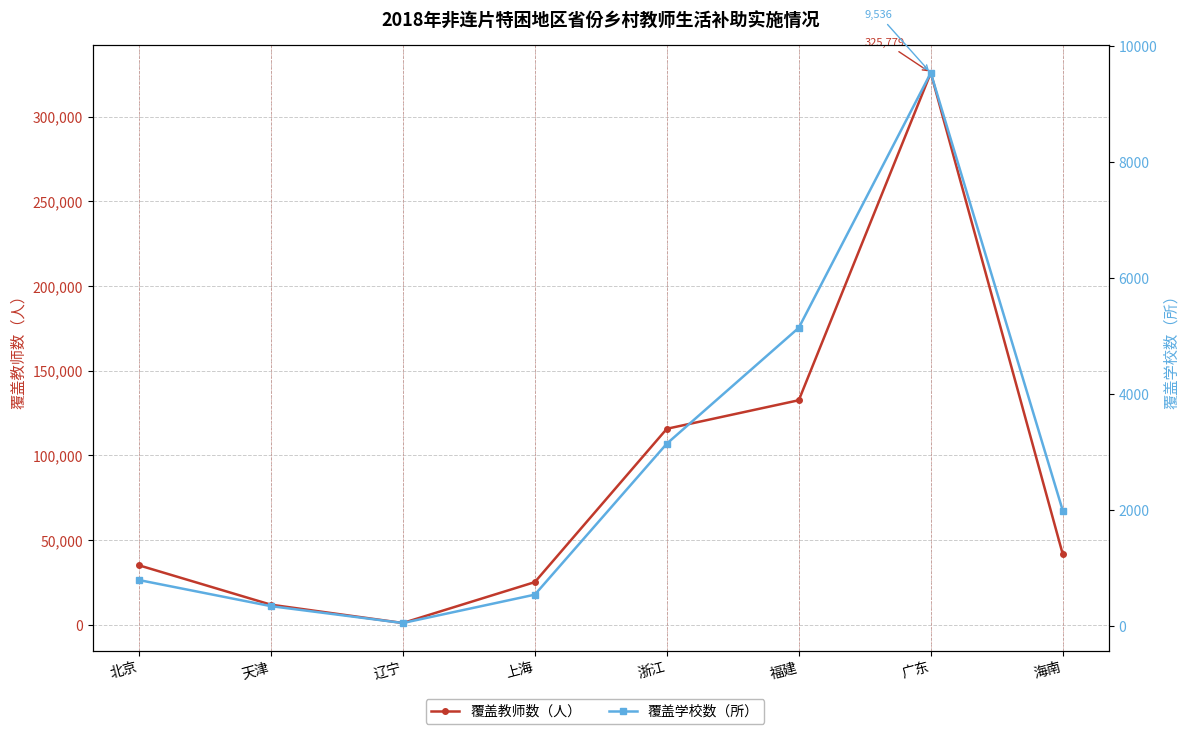

What is the total value across all series at 辽宁?

1009